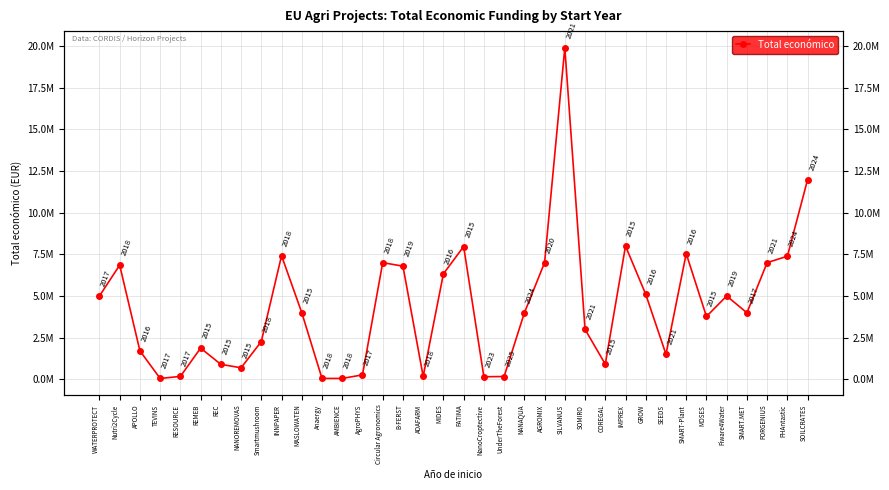

What position from the right is WATERPROTECT?

36